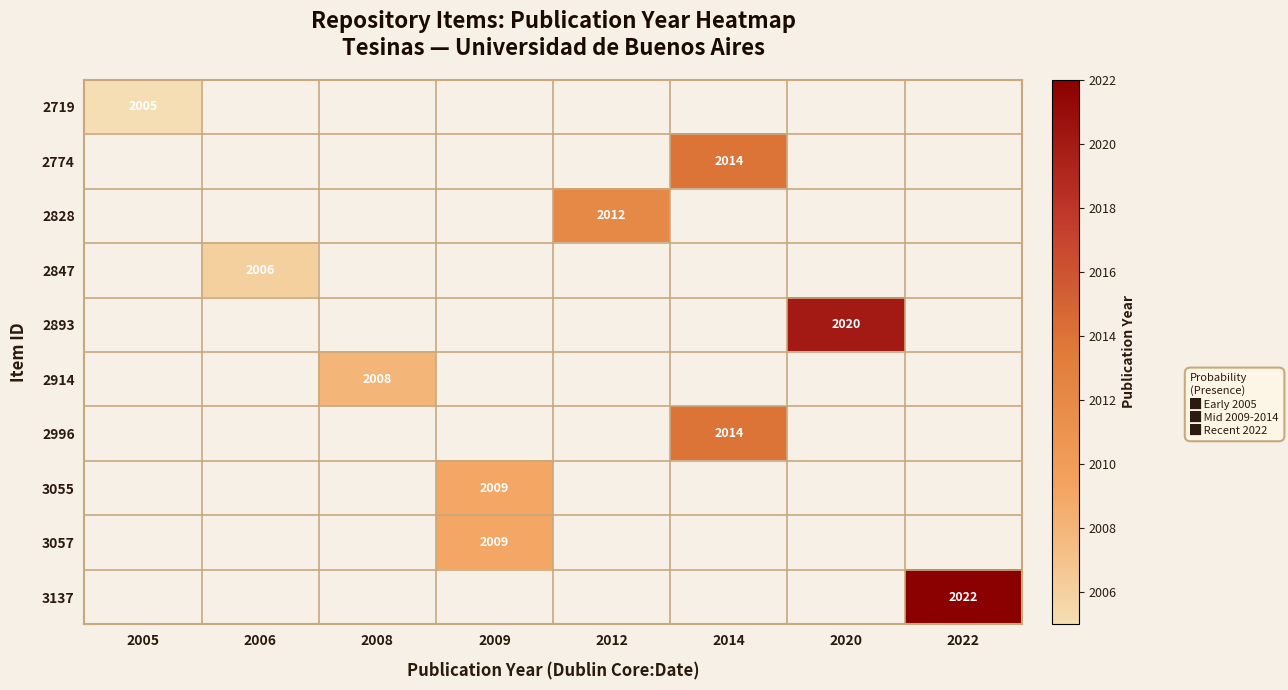

Is the value of 2774 at 2014 greater than the value of 3057 at 2009?

Yes